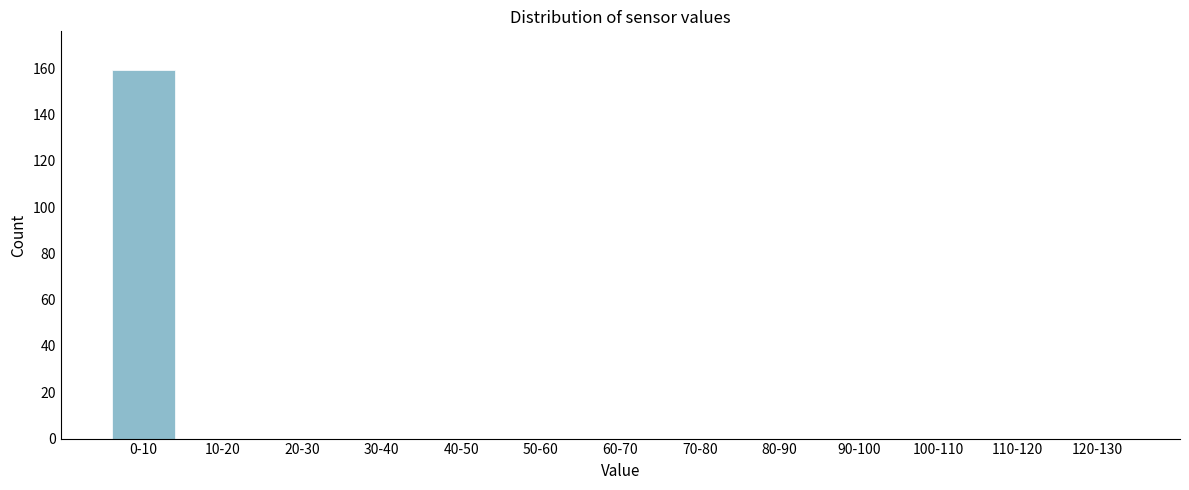

Reading right to left, extract all data points from this chart.

120-130=0	110-120=0	100-110=0	90-100=0	80-90=0	70-80=0	60-70=0	50-60=0	40-50=0	30-40=0	20-30=0	10-20=0	0-10=159